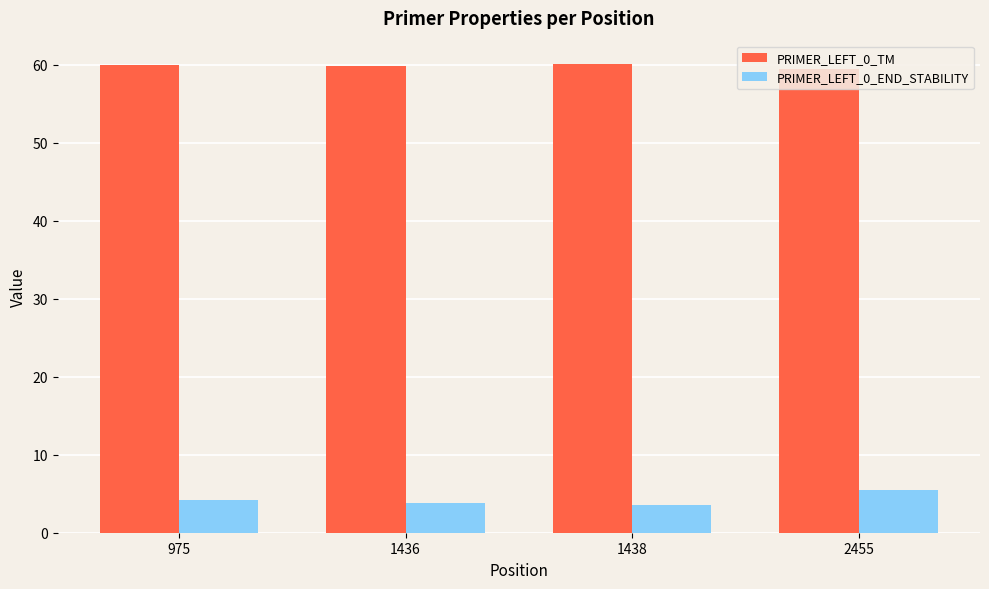

Is it true that PRIMER_LEFT_0_TM equals 59.5 at 2455?

True